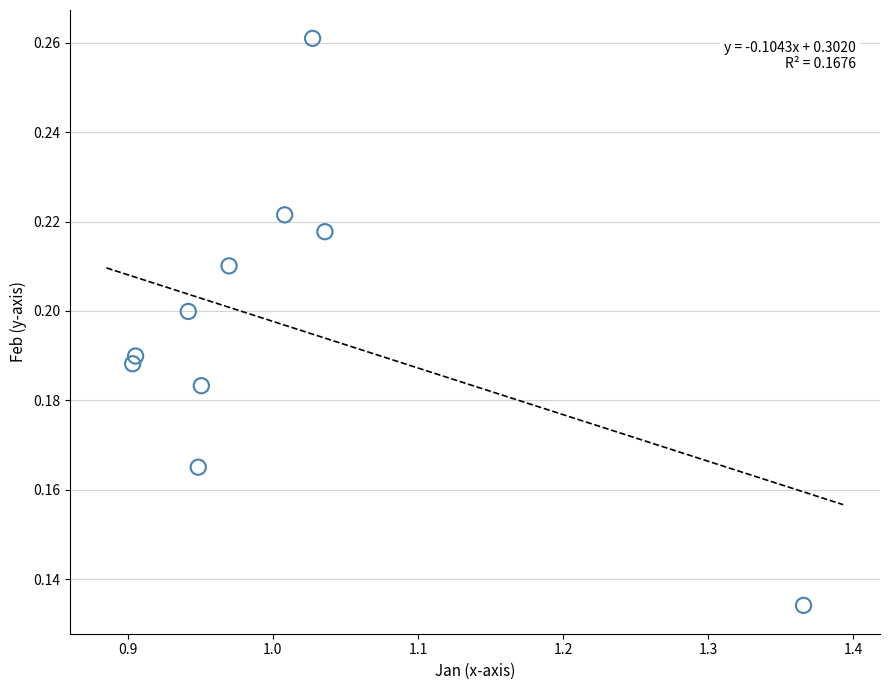

What is the average X value?

1.0